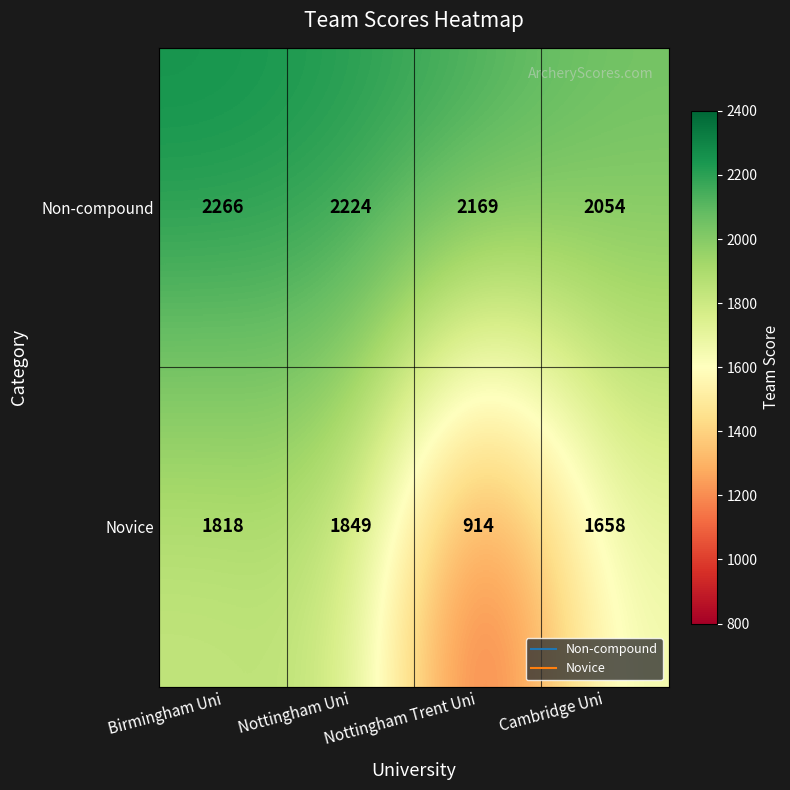

Which category has the lowest value across all series?

Nottingham Trent Uni